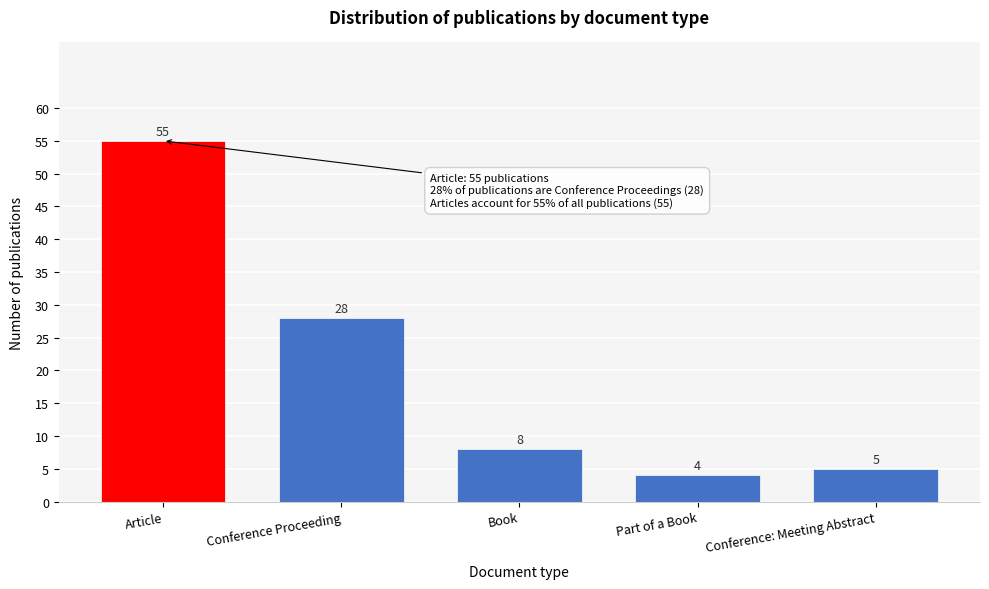

Reading left to right, what are all the values shown in this chart?

Article=55	Conference Proceeding=28	Book=8	Part of a Book=4	Conference: Meeting Abstract=5